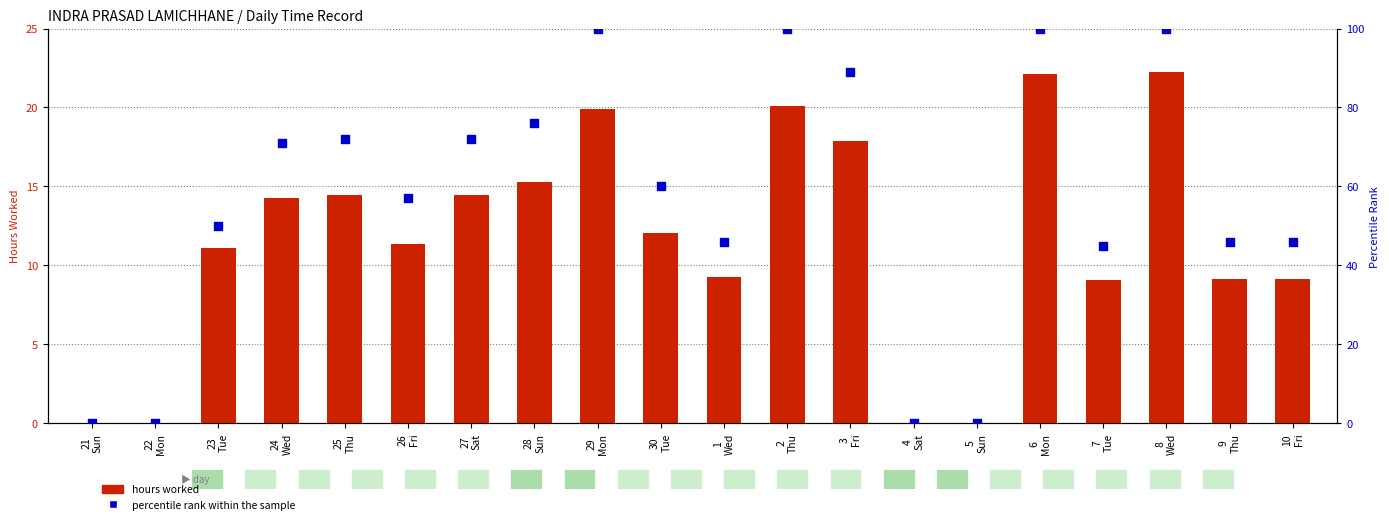

Which series has the largest Y range (max minus min)?

percentile rank within the sample